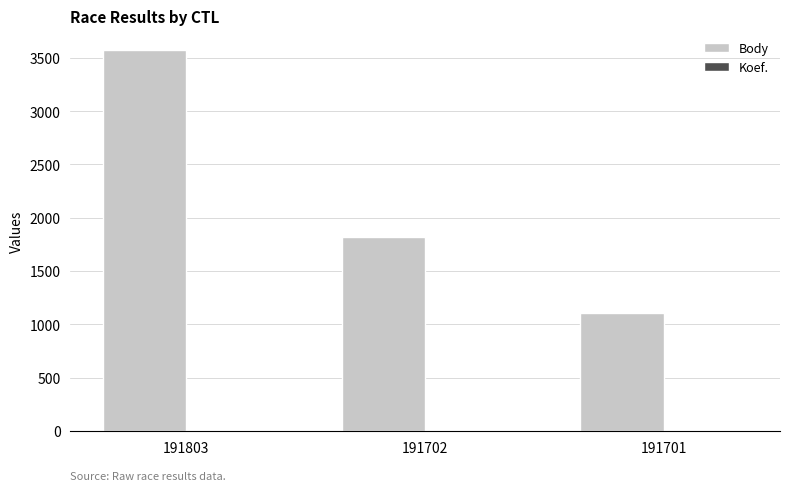

Which series has the largest total across all categories?

Body